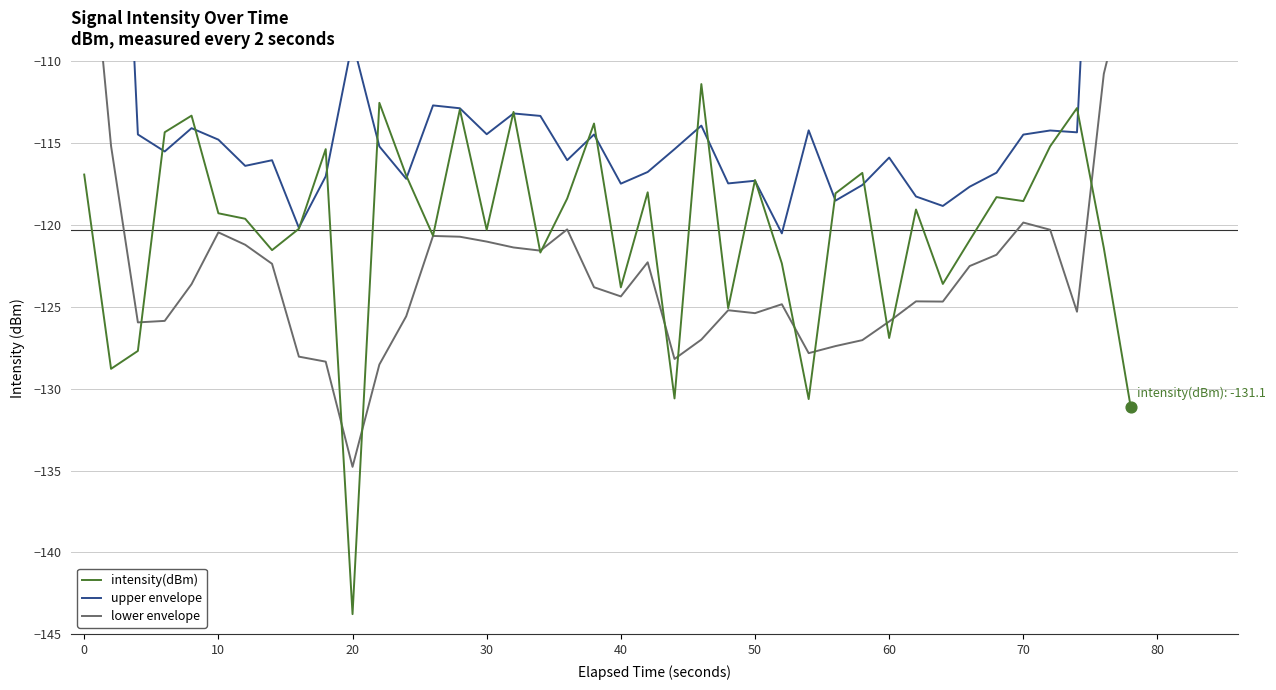

Which series has the widest spread of Y values?

upper envelope